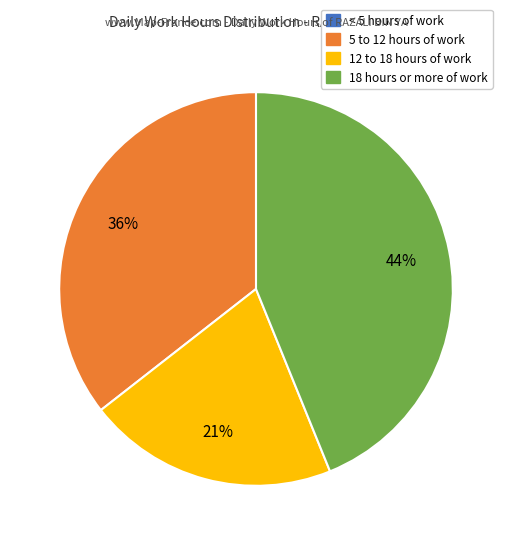

To the nearest percent, what is the average slice percentage?

25%